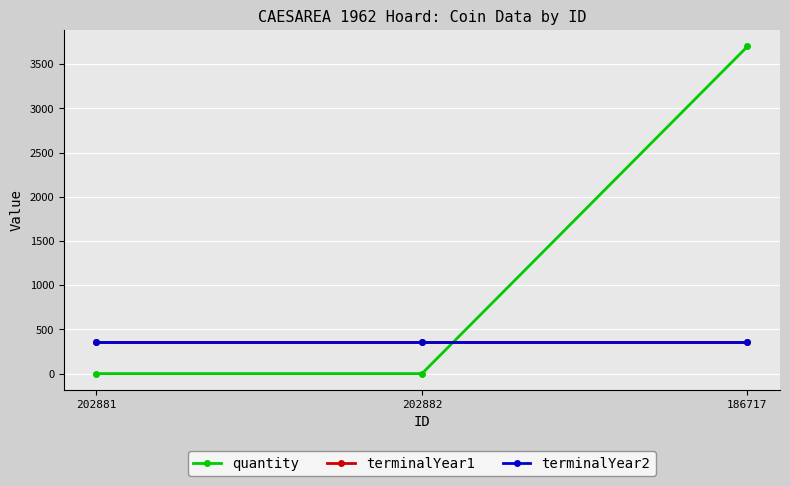

Which series changed the most between 202882 and 186717?

quantity